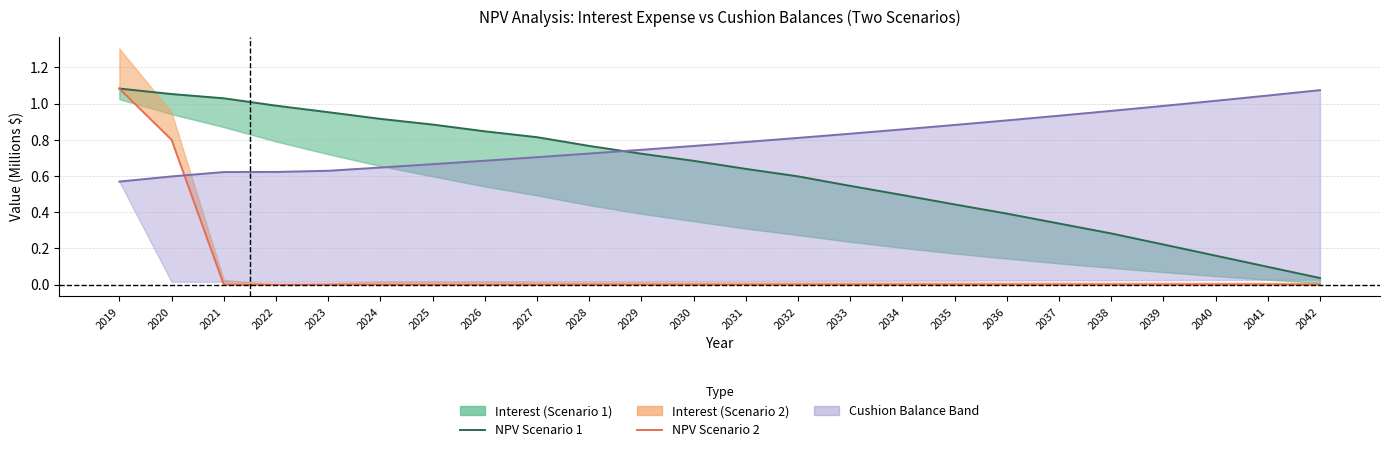

Does the chart have visible grid lines?

Yes